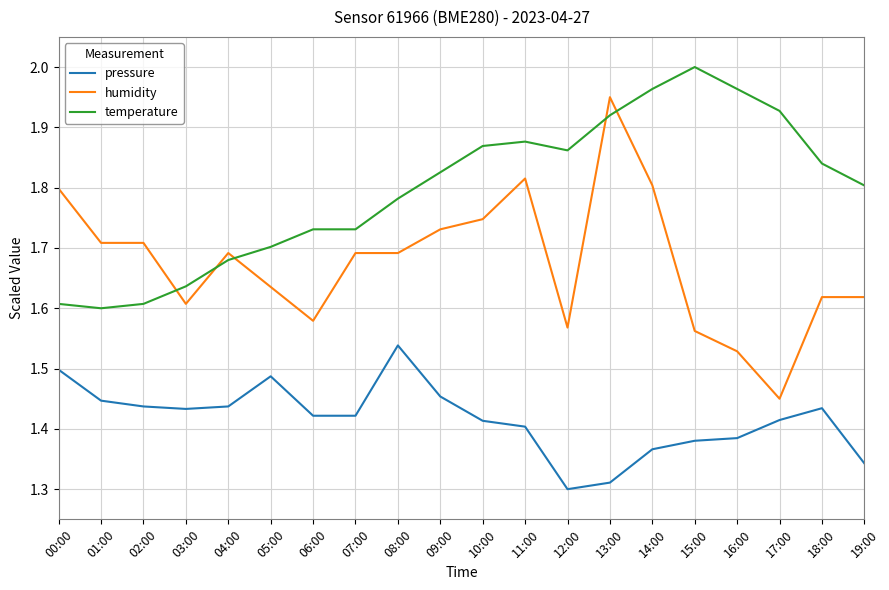

At which label does pressure reach its peak?

08:00